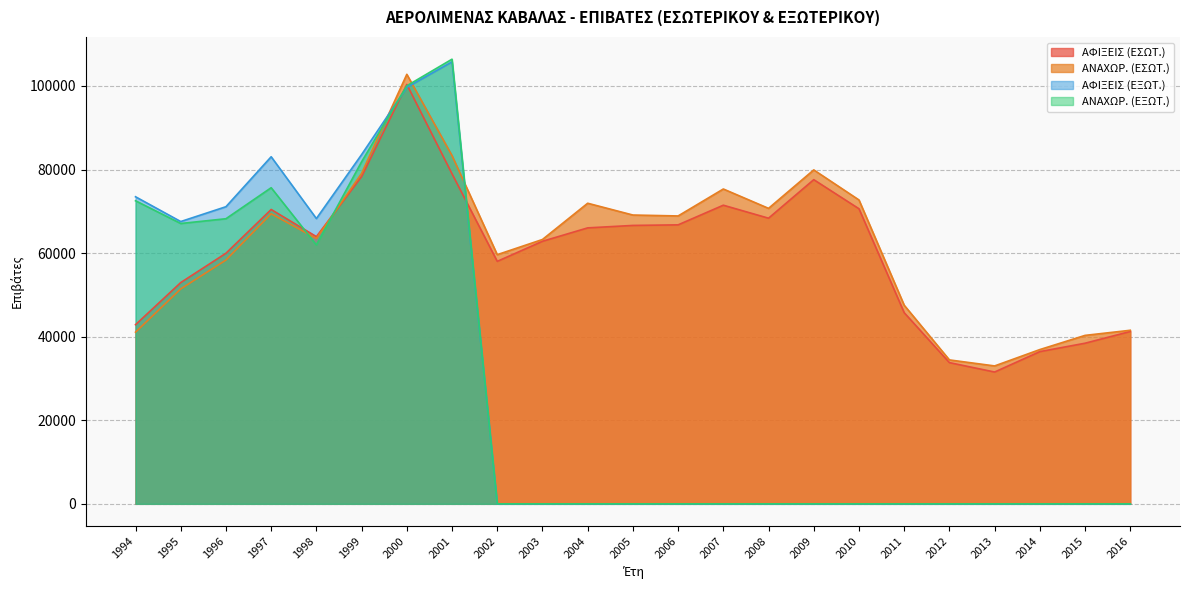

How many intersections are there between ΑΦΙΞΕΙΣ (ΕΣΩΤ.) and ΑΝΑΧΩΡ. (ΕΣΩΤ.)?

1